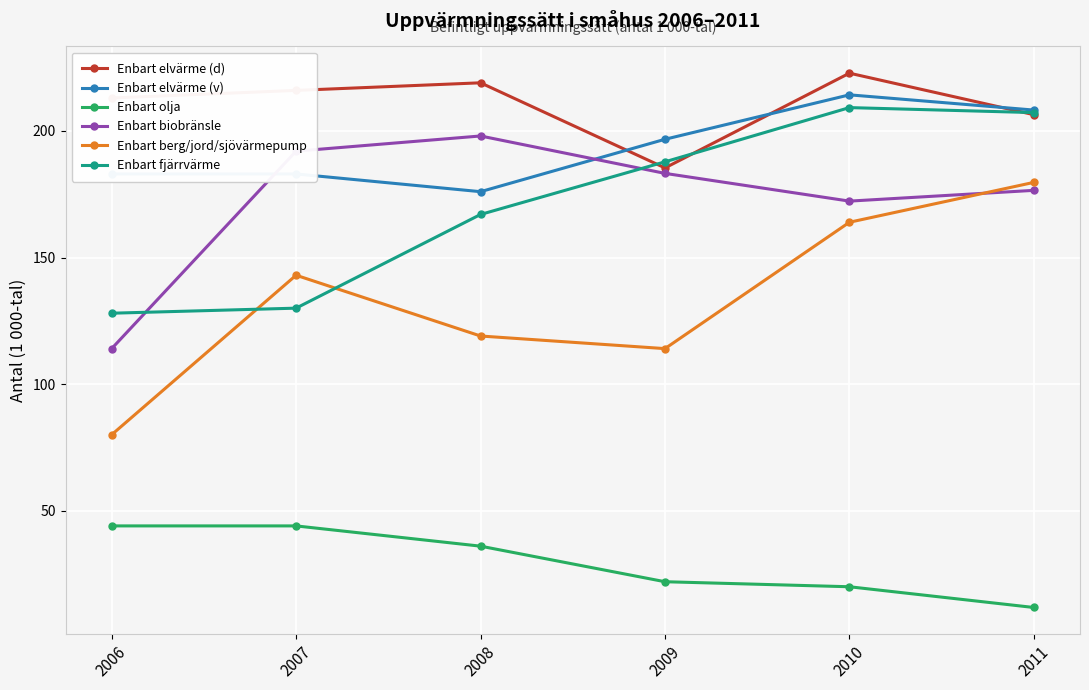

At which category does Enbart berg/jord/sjövärmepump reach its first local valley?

2009